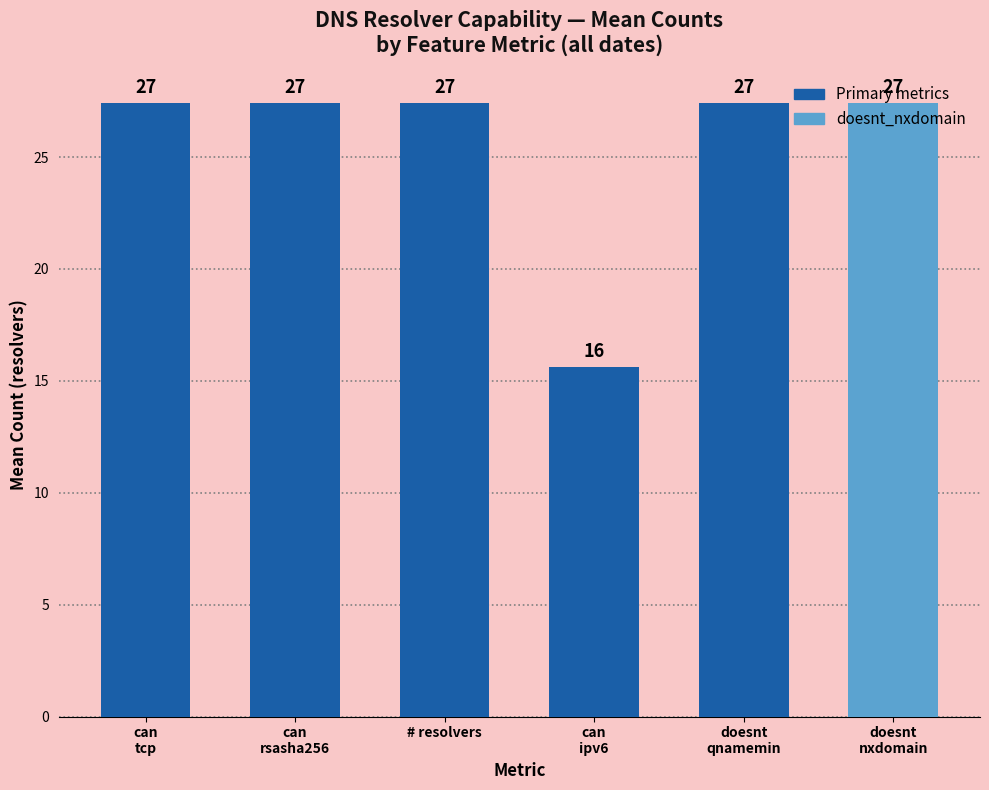

What is the minimum value shown in the chart?

15.6